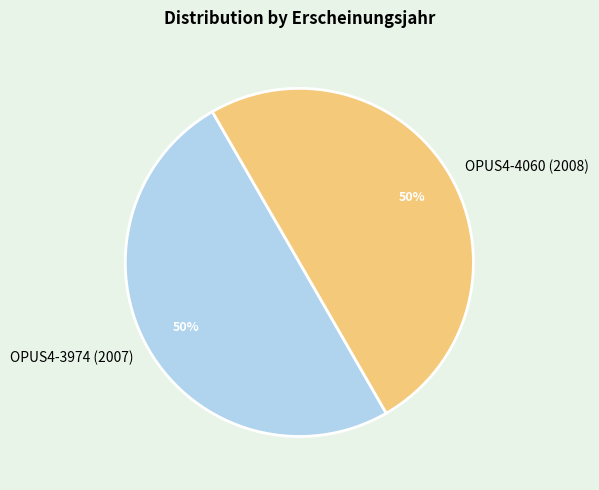

Approximately how many times larger is the value at OPUS4-3974 (2007) compared to OPUS4-4060 (2008)?

1.0